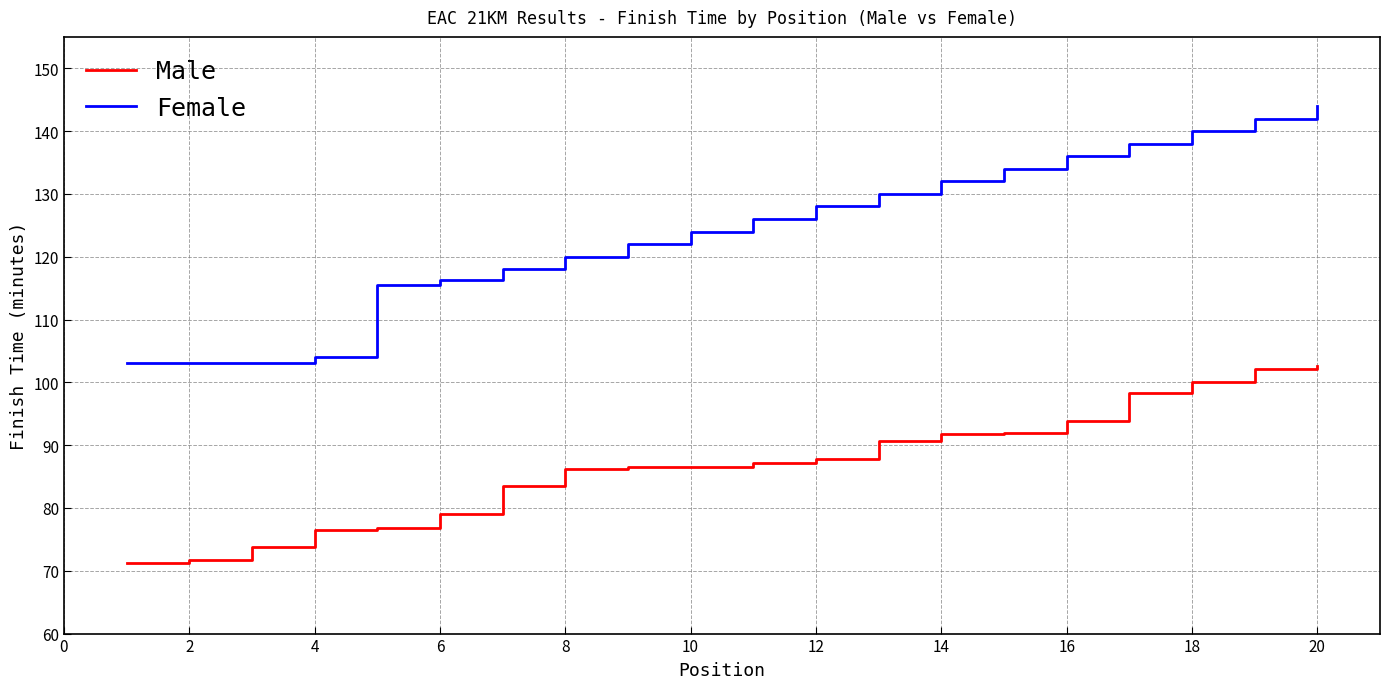

Which series has the widest spread of values?

Female